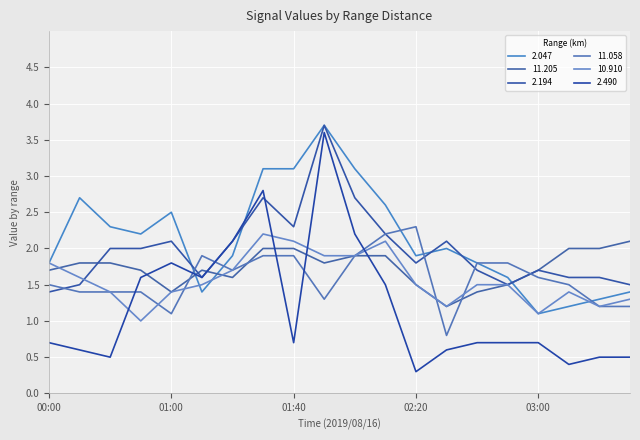

What is the label of the 15th point from the left?

02:40